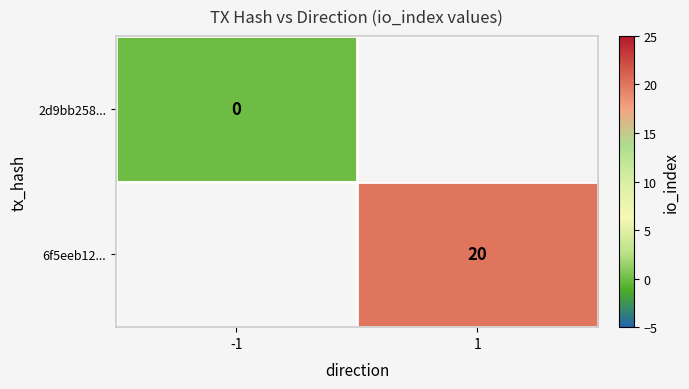

Which series has the largest range (max minus min)?

2d9bb258...